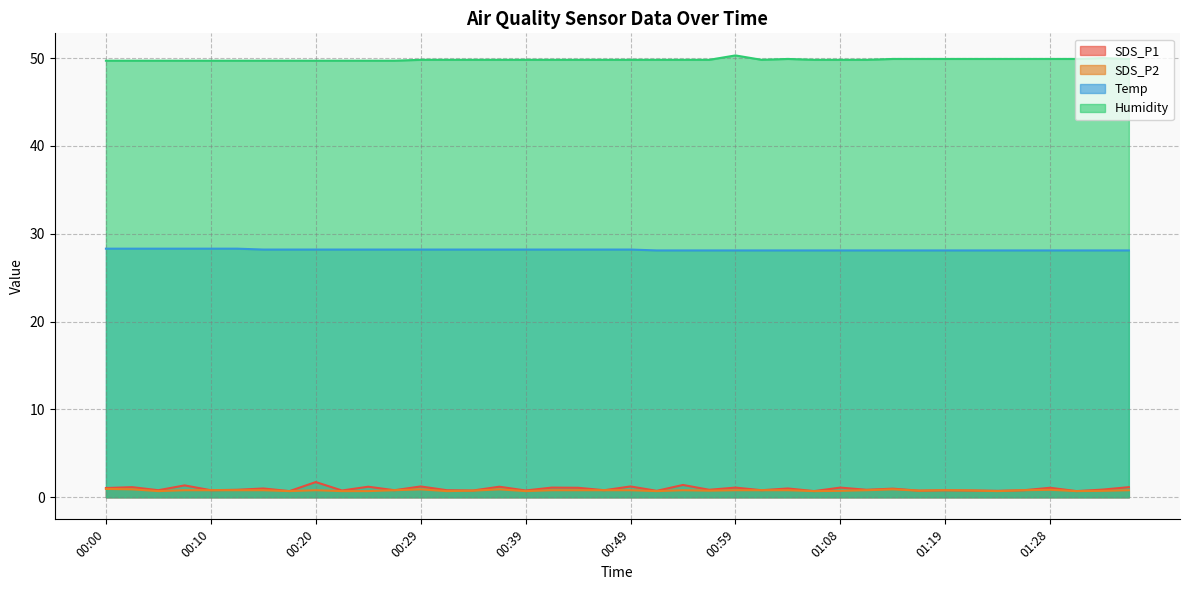

True or false: SDS_P2 and Temp cross at least once.

False